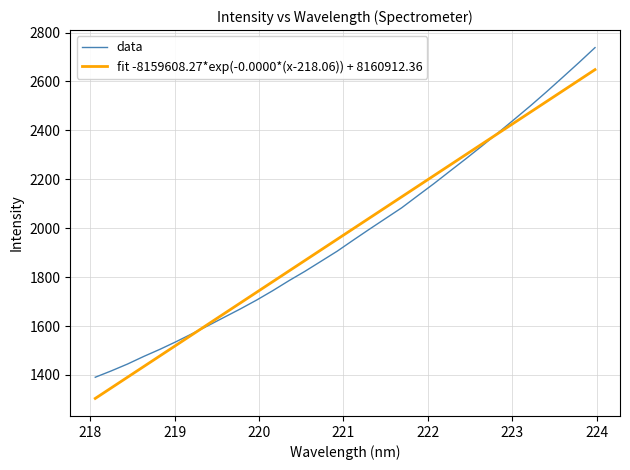

Which series has the largest range (max minus min)?

data